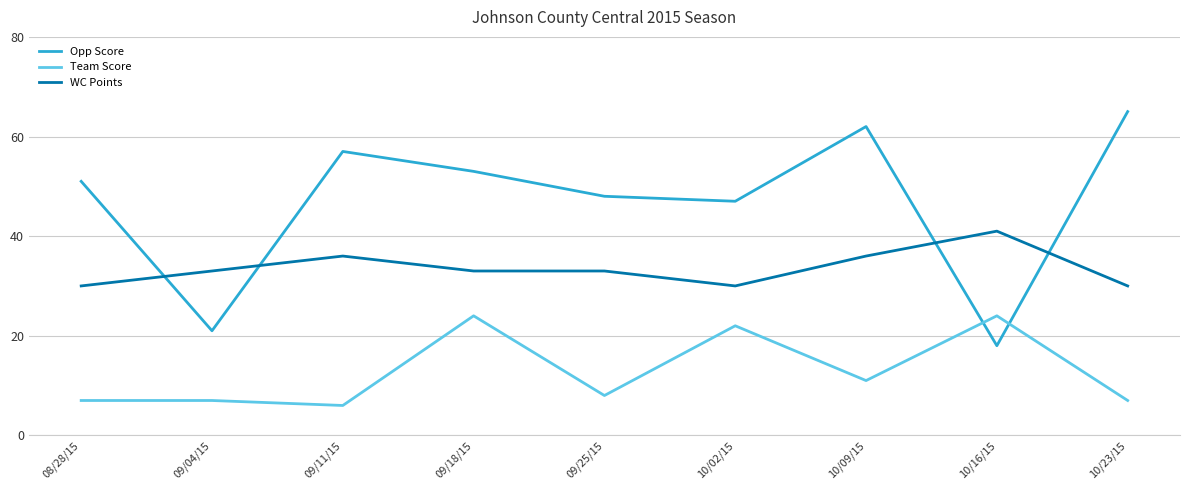

What is the approximate value of Team Score at 10/09/15?

11